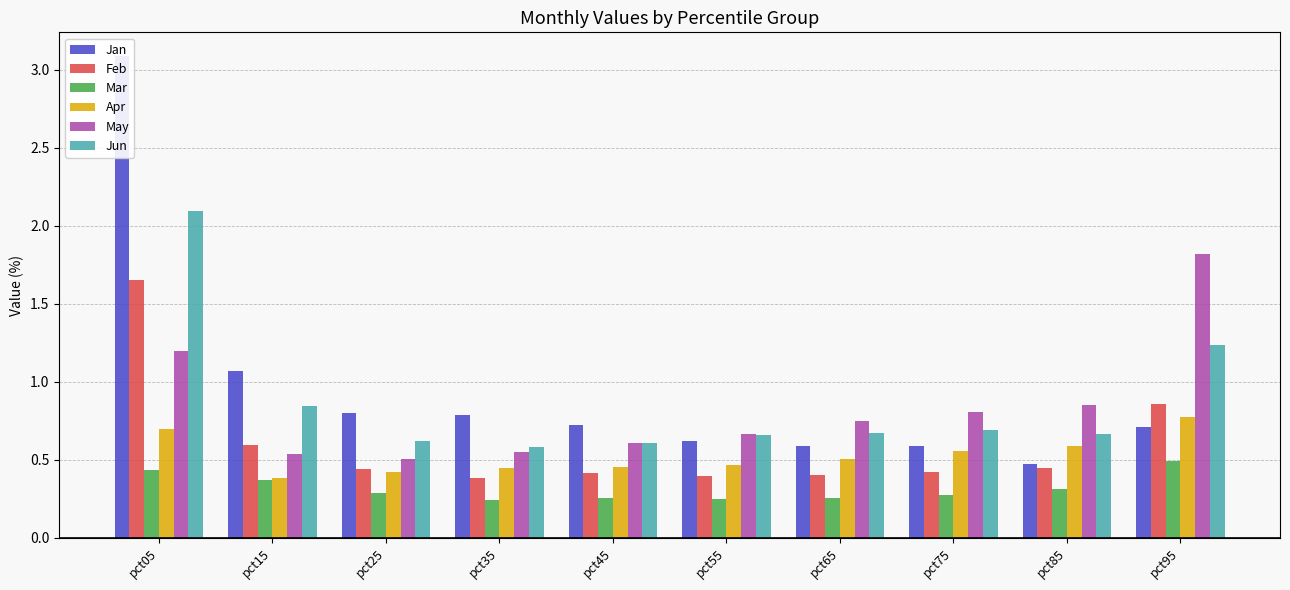

What is the difference between the maximum and minimum values in the May series?

1.3